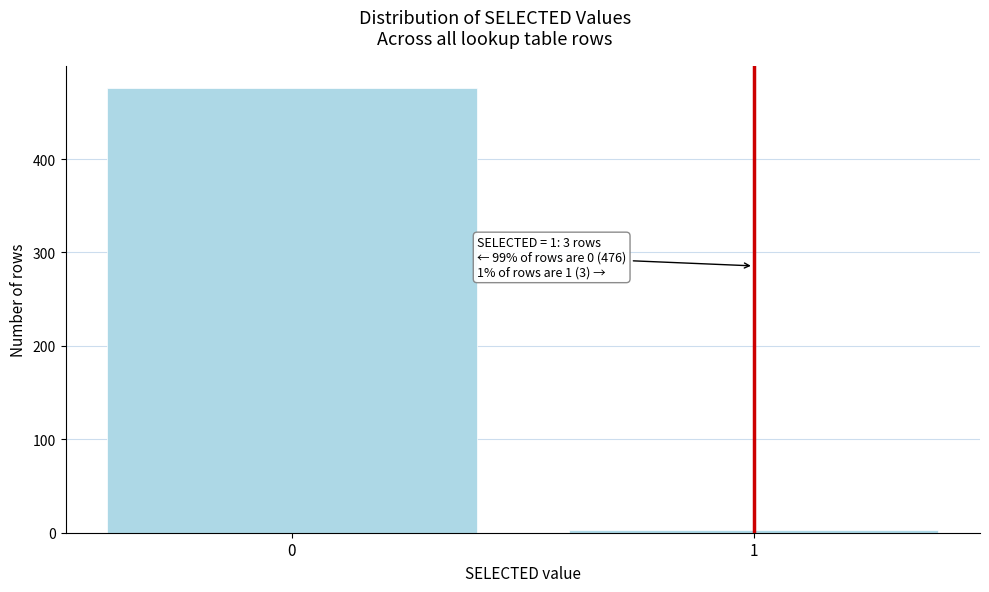

Reading right to left, what are all the values shown in this chart?

3	476